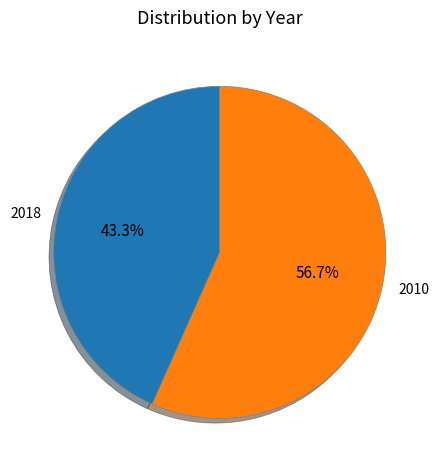

Approximately how many times larger is the value at 2018 compared to 2010?

0.8